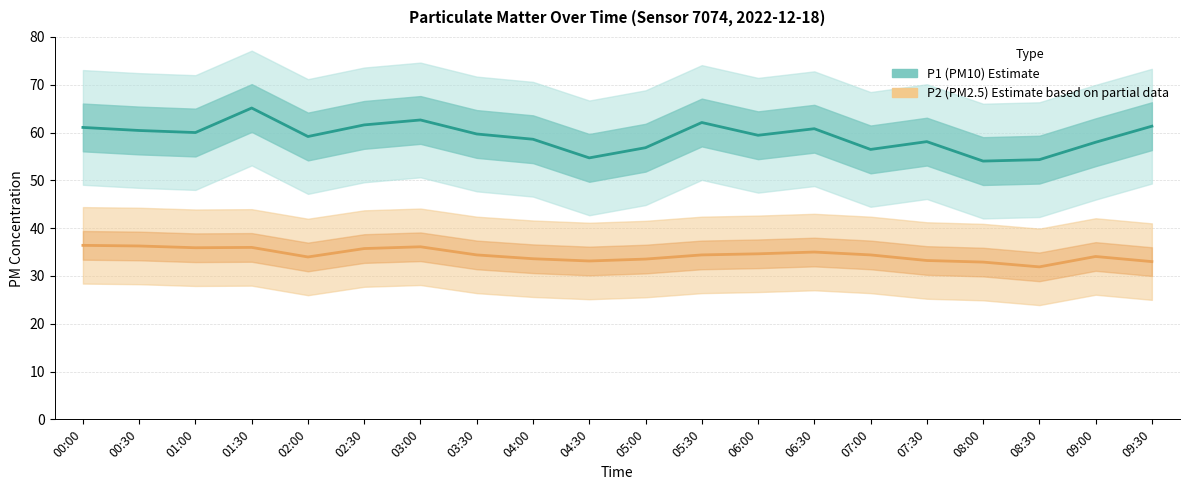

How many series are shown in this chart?

2